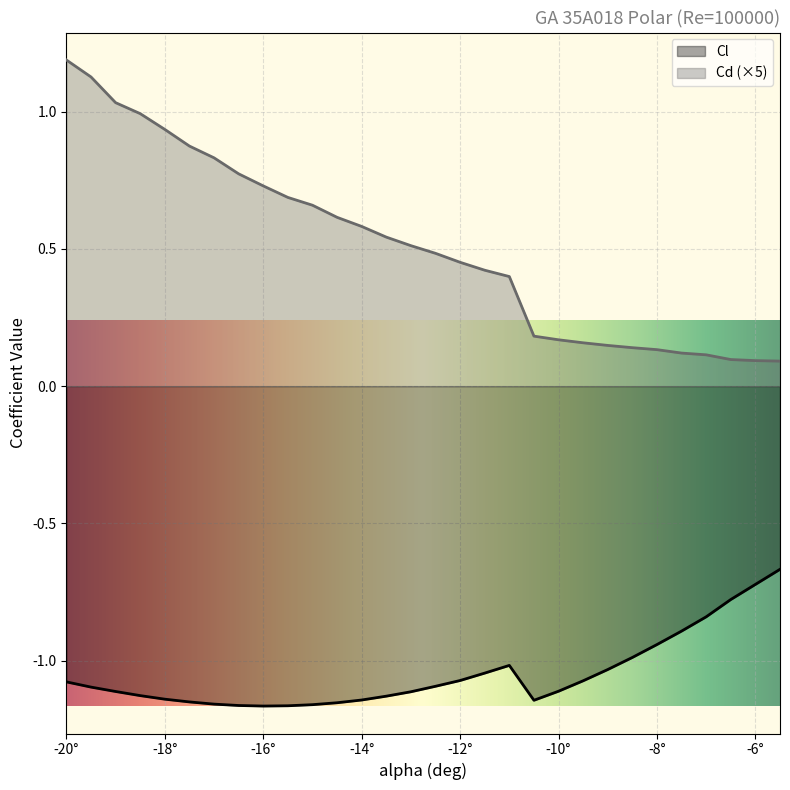

What is the sum of all Cl values?

-31.5